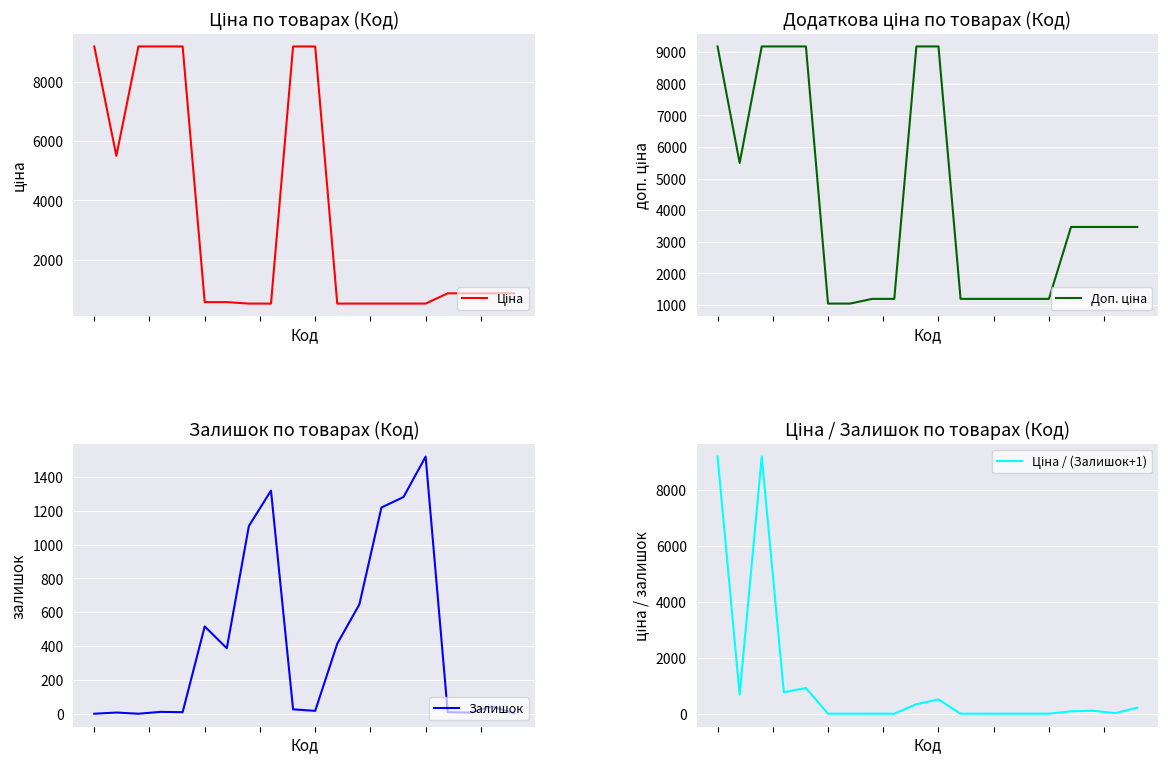

Which category has the lowest value in the Доп. ціна series?

5